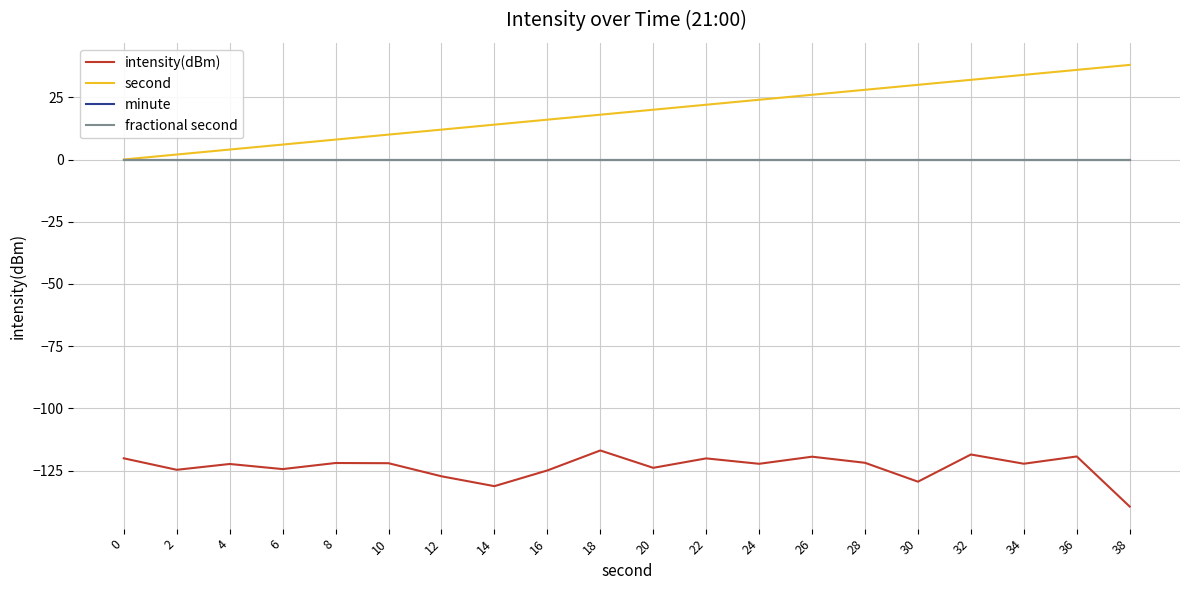

True or false: minute has a value of 0.0 at 4.

True